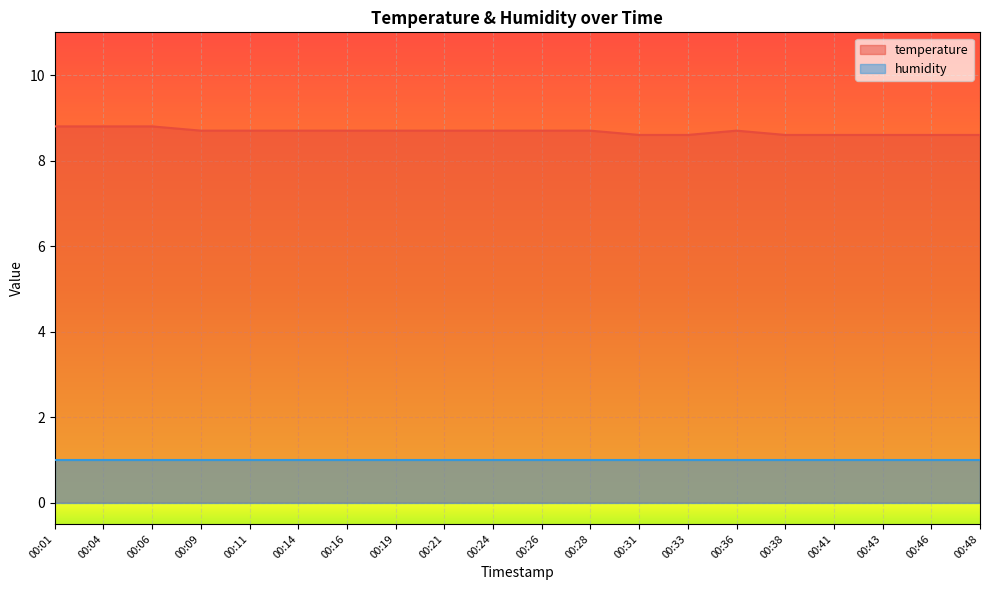

What is the value of the 5th point from the left?

8.7